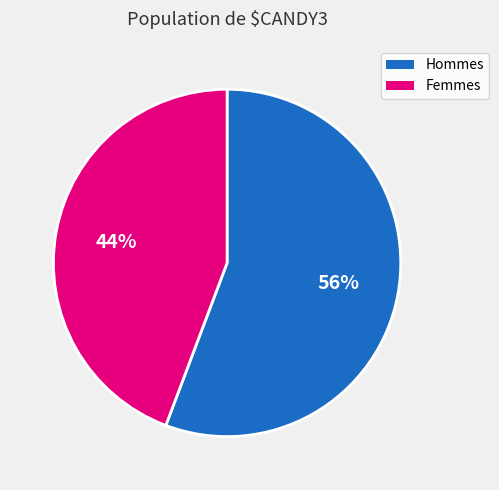

To the nearest percent, what is the average slice percentage?

50%